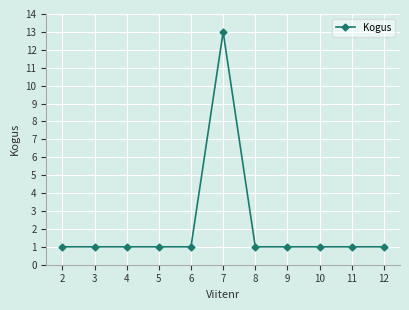

Reading left to right, transcribe all the data shown in this chart.

2=1	3=1	4=1	5=1	6=1	7=13	8=1	9=1	10=1	11=1	12=1